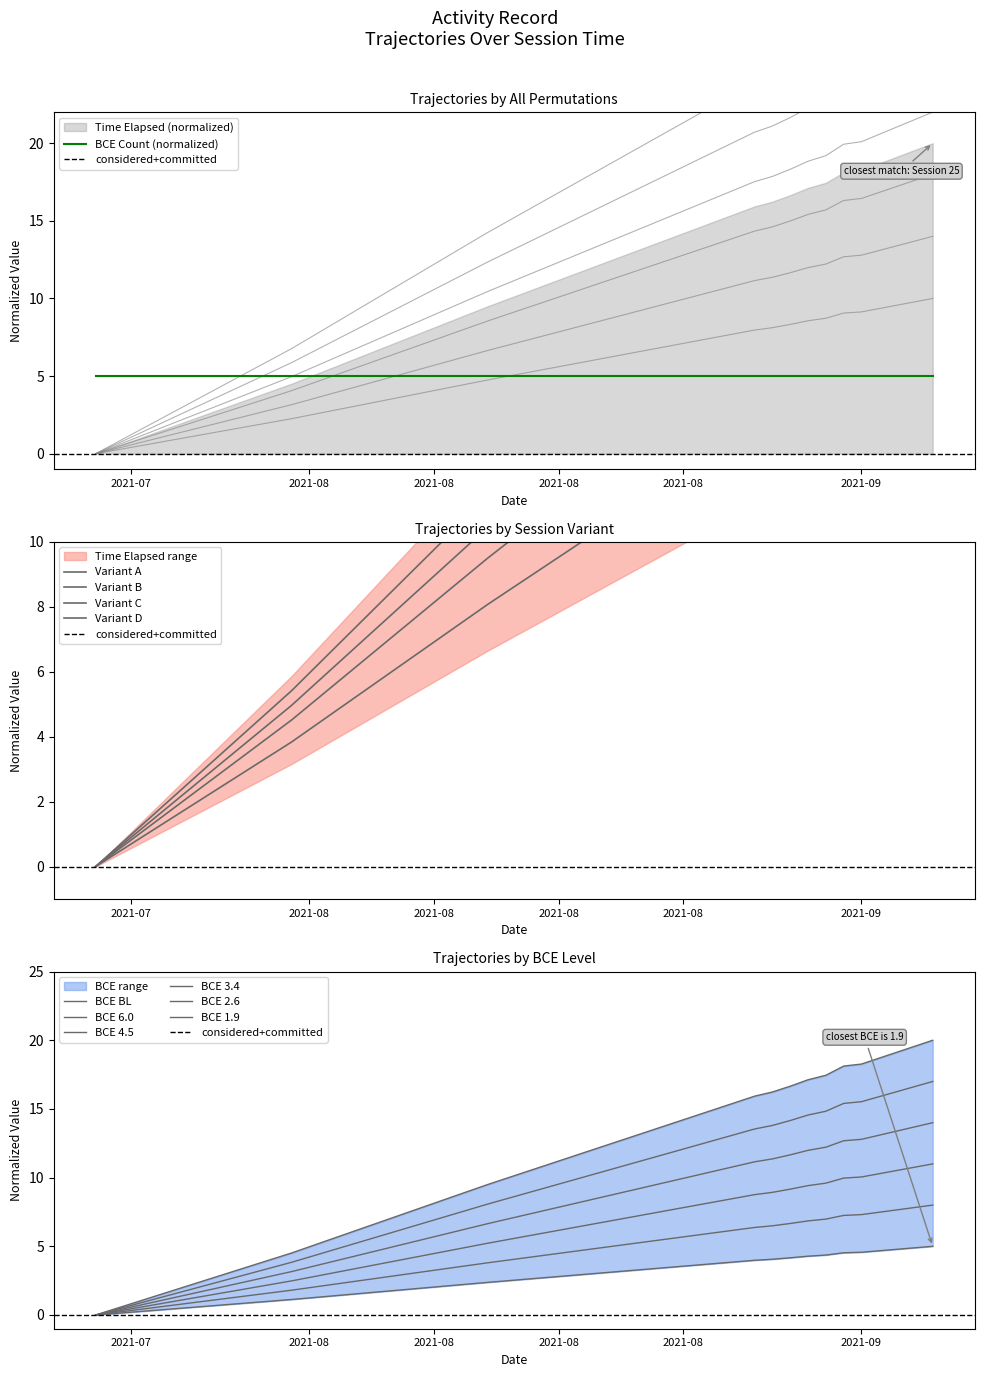

What is the difference between the maximum and minimum values?

18.0